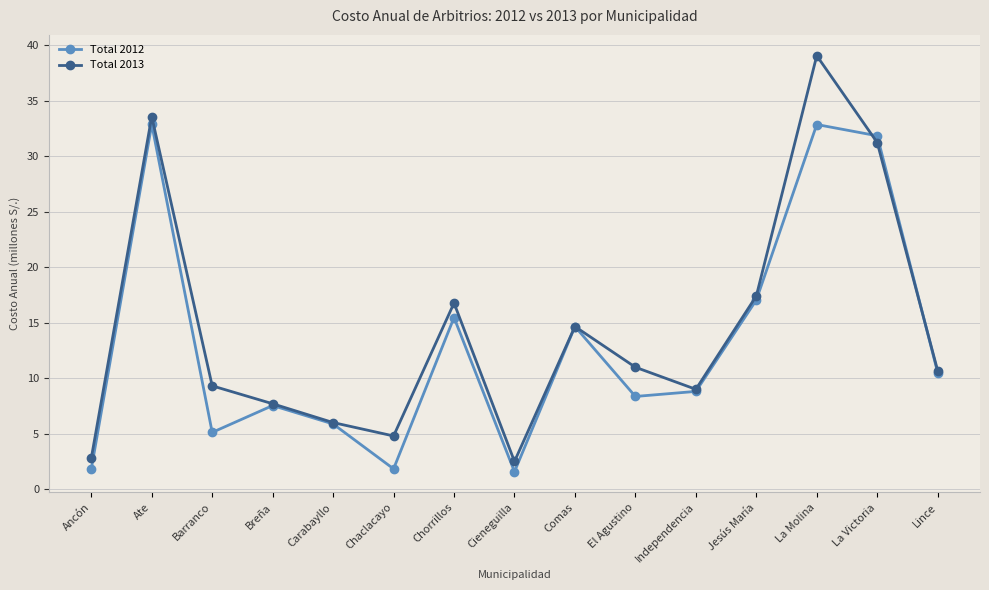

What is the maximum value shown in the chart?

39.0